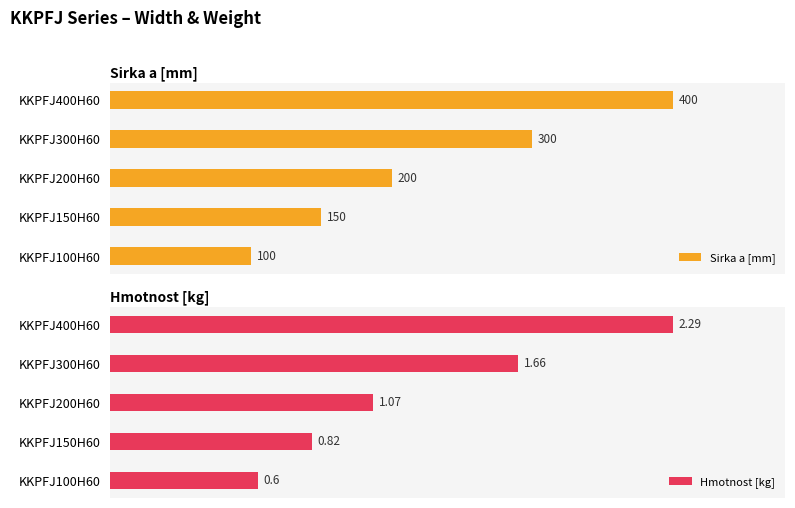

Between KKPFJ150H60 and KKPFJ300H60, which series saw the biggest shift?

Sirka a [mm]